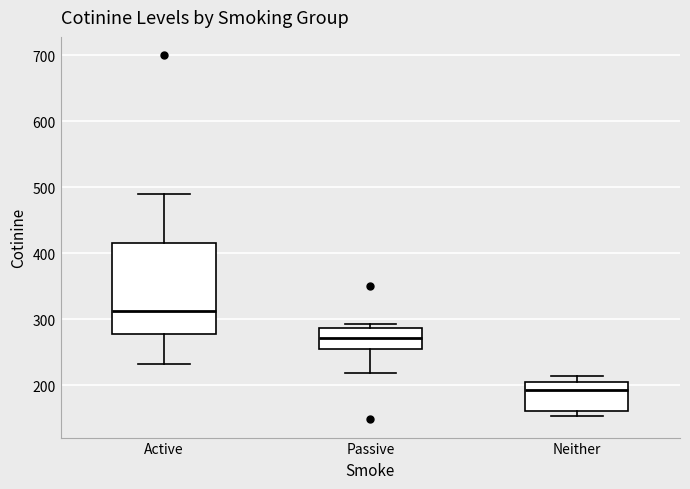

Which box's median line is the highest?

Active